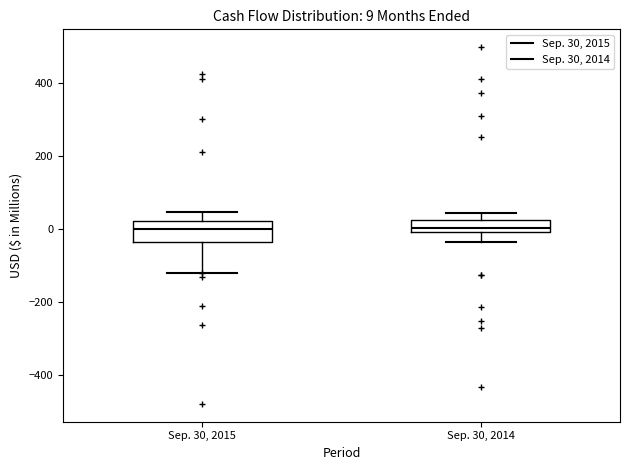

Comparing the boxes themselves (not the whiskers), which one is the tallest?

Sep. 30, 2015